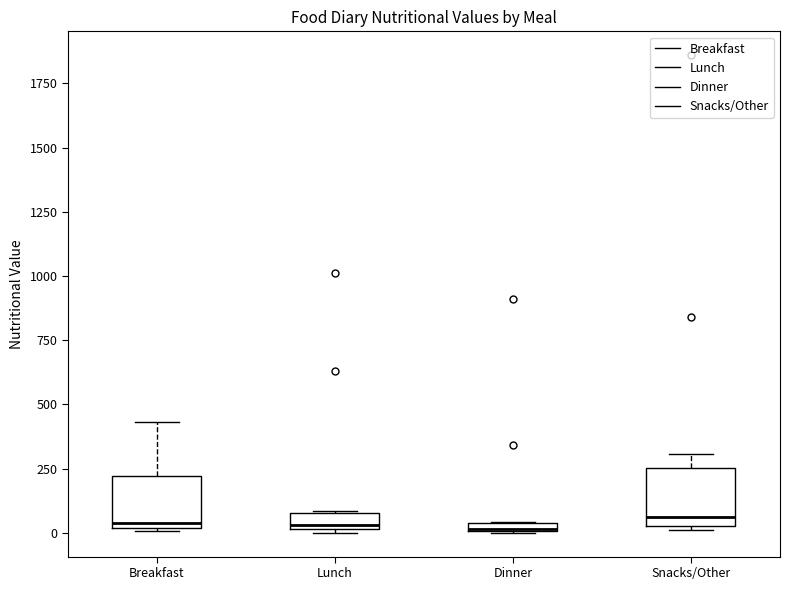

Where does the median line of the box for Breakfast sit on the y-axis? The values are not printed on the chart, so give them approximately, as read against the axis.

50